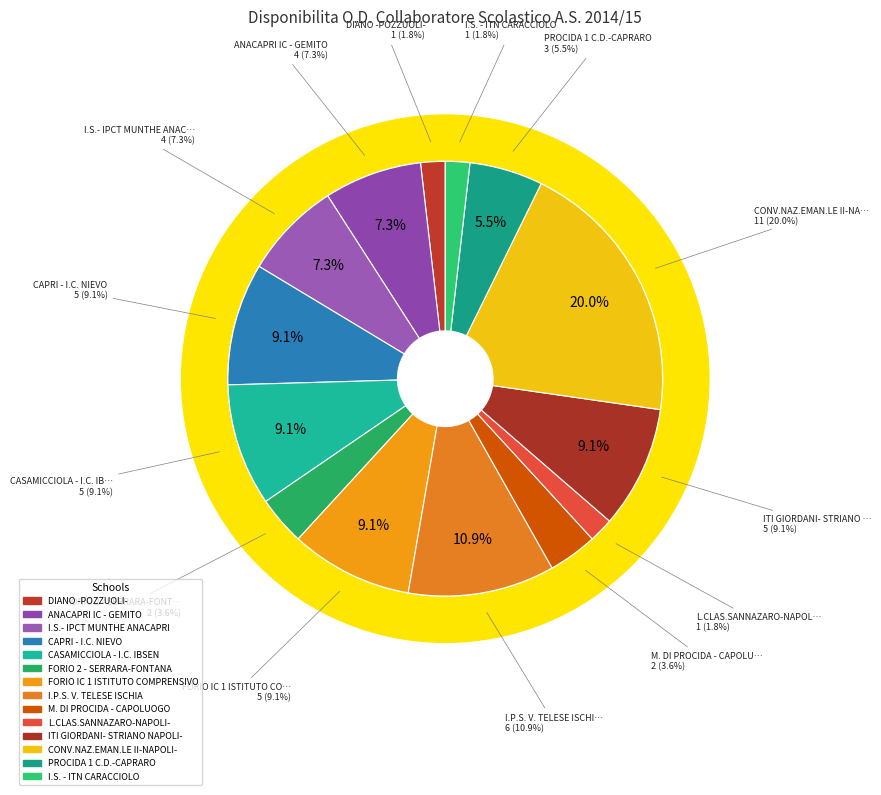

Does FORIO IC 1 ISTITUTO COMPRENSIVO represent more than half of the total?

No